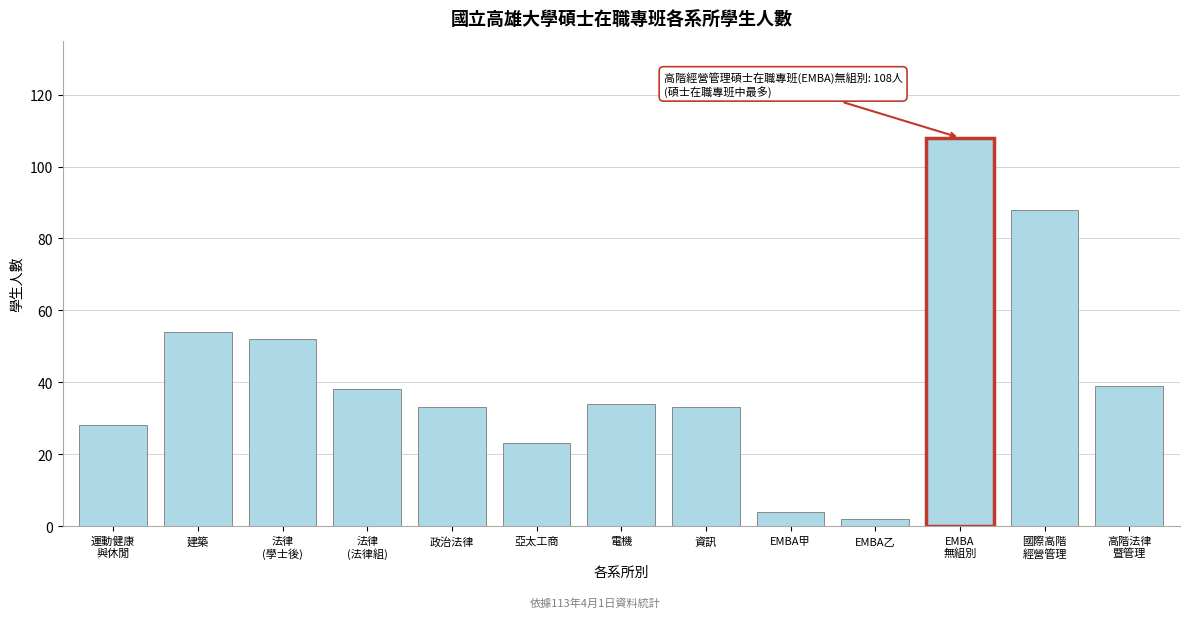

Reading left to right, what are all the values shown in this chart?

28	54	52	38	33	23	34	33	4	2	108	88	39